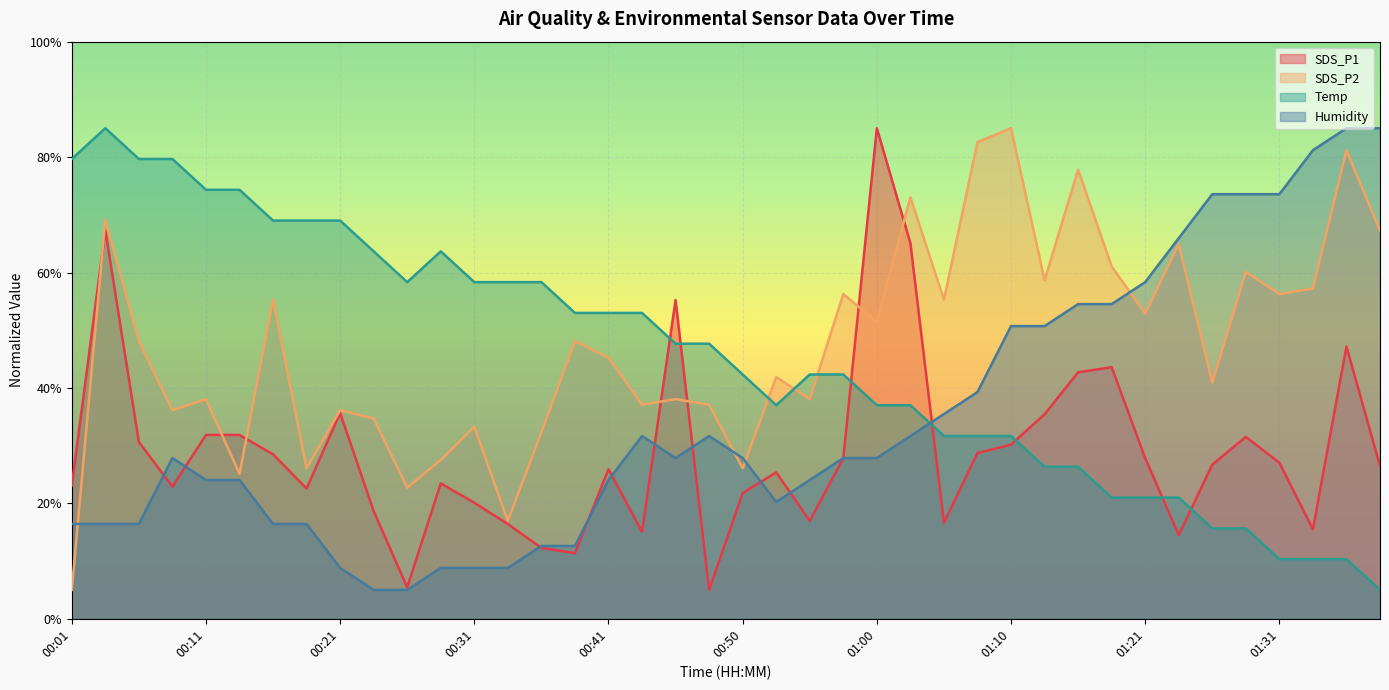

Which category has the highest value across all series?

01:00